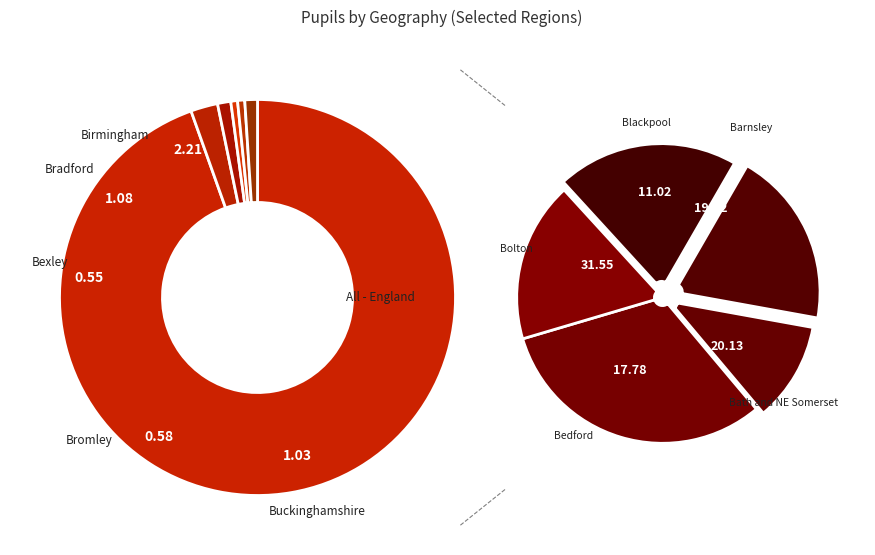

True or false: Bath and North East Somerset accounts for 15% of the total.

False